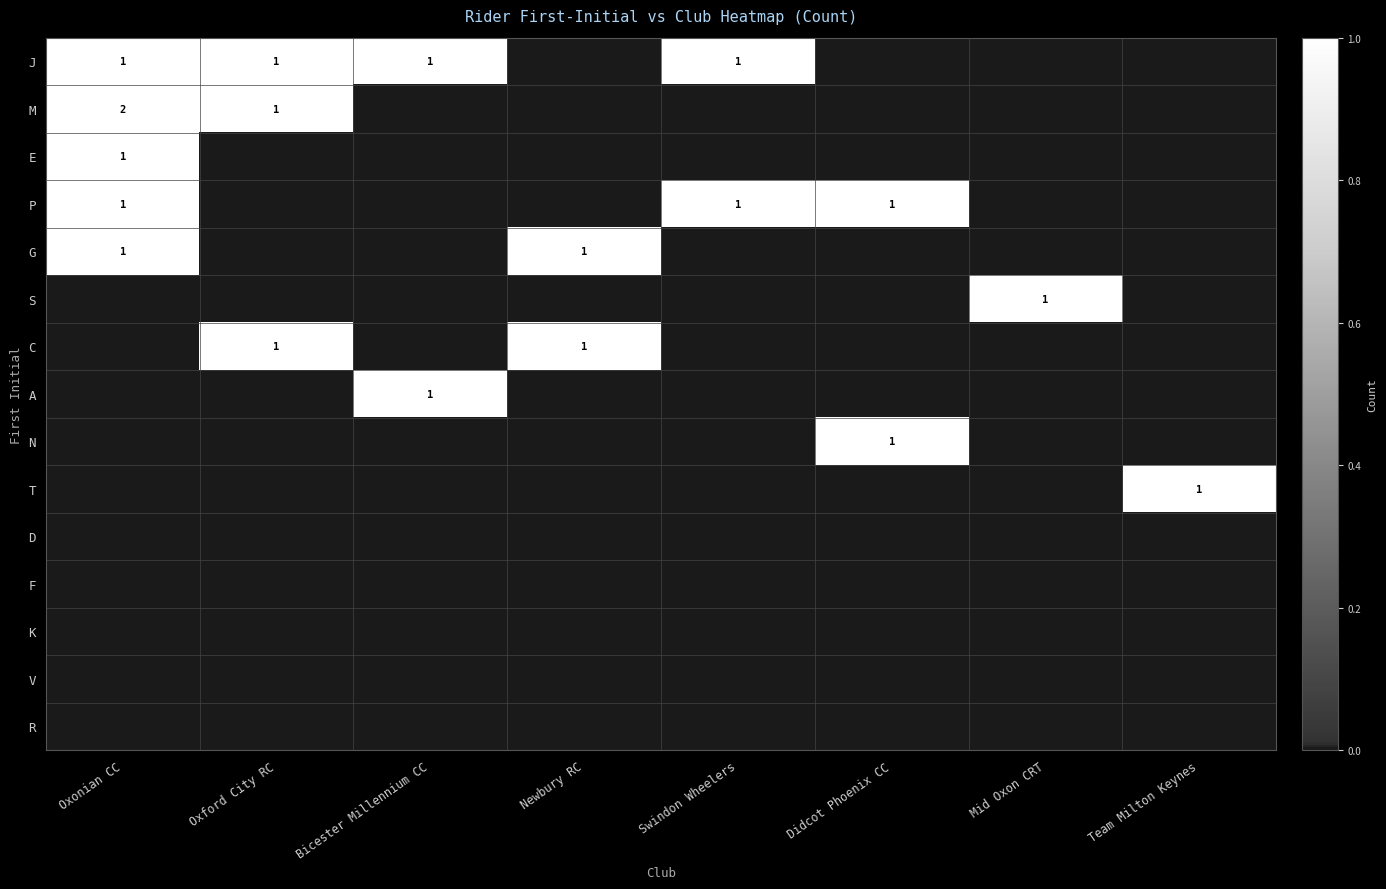

Which has a higher value, Swindon Wheelers or Newbury RC?

Swindon Wheelers